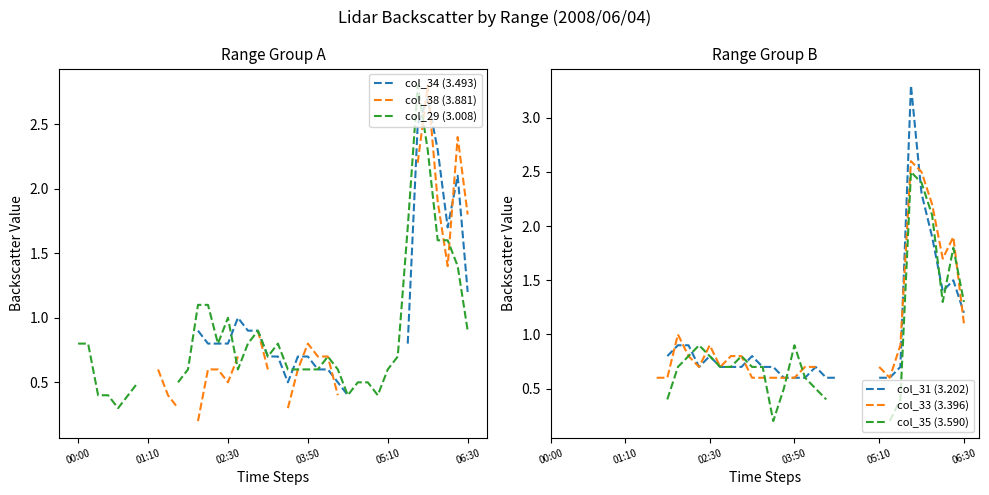

How many data points does each series have?

40